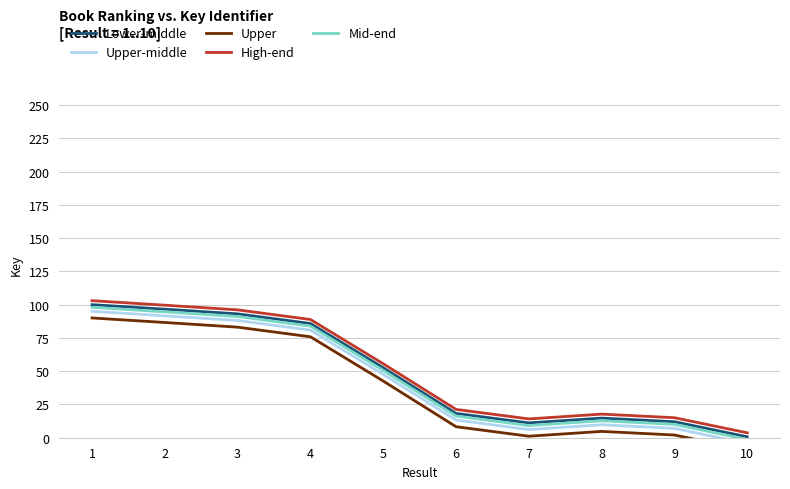

Reading left to right, what are all the values shown in this chart?

Lower-middle: 1=100.0	2=96.6	3=93.1	4=85.8	5=52.6	6=18.3	7=11.1	8=14.7	9=12.0	10=0.7
Upper-middle: 1=95.0	2=91.6	3=88.1	4=80.8	5=47.6	6=13.3	7=6.1	8=9.7	9=7.0	10=-4.3
Upper: 1=90.0	2=86.6	3=83.1	4=75.8	5=42.6	6=8.3	7=1.1	8=4.7	9=2.0	10=-9.3
High-end: 1=103.0	2=99.6	3=96.1	4=88.8	5=55.6	6=21.3	7=14.1	8=17.7	9=15.0	10=3.7
Mid-end: 1=98.0	2=94.6	3=91.1	4=83.8	5=50.6	6=16.3	7=9.1	8=12.7	9=10.0	10=-1.3